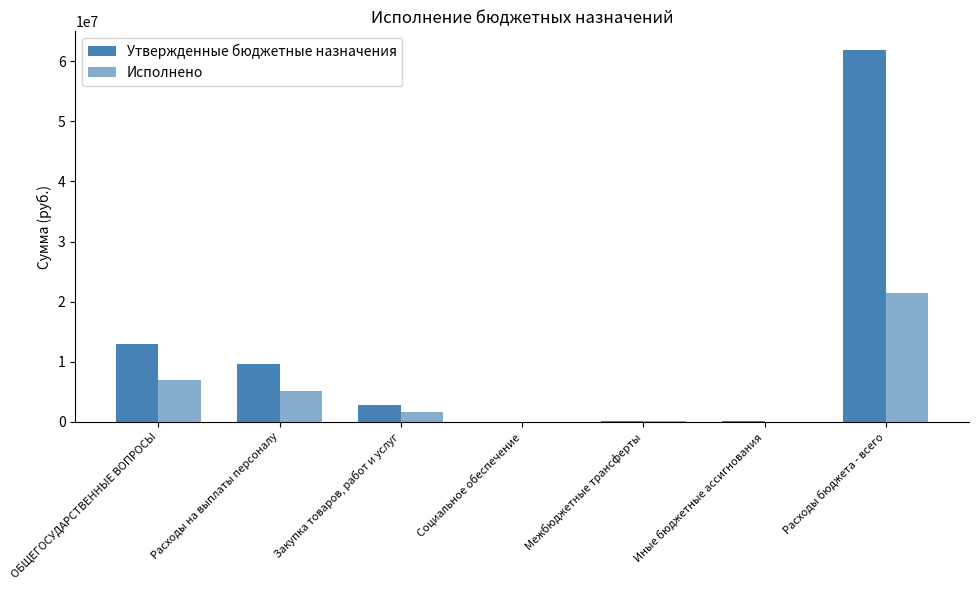

What is the minimum value shown in the chart?

3000.0